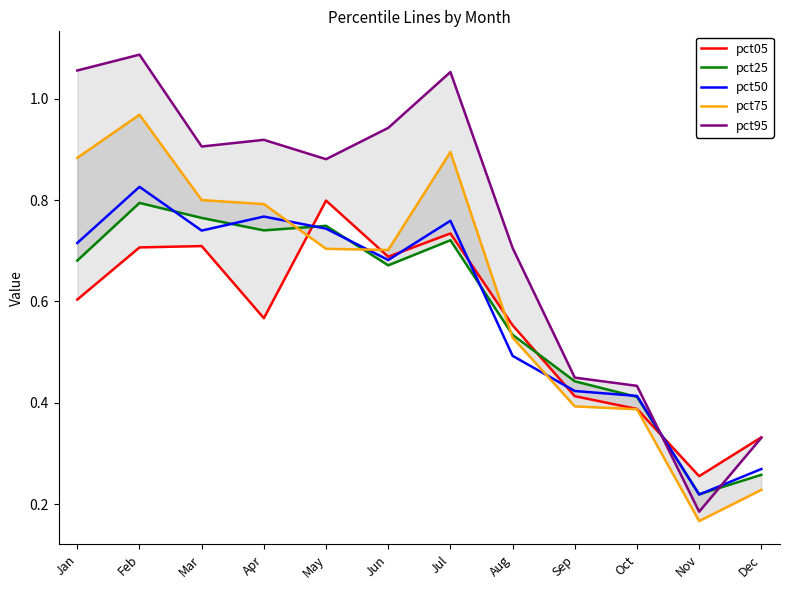

Which has a higher value, Mar or Feb?

Mar